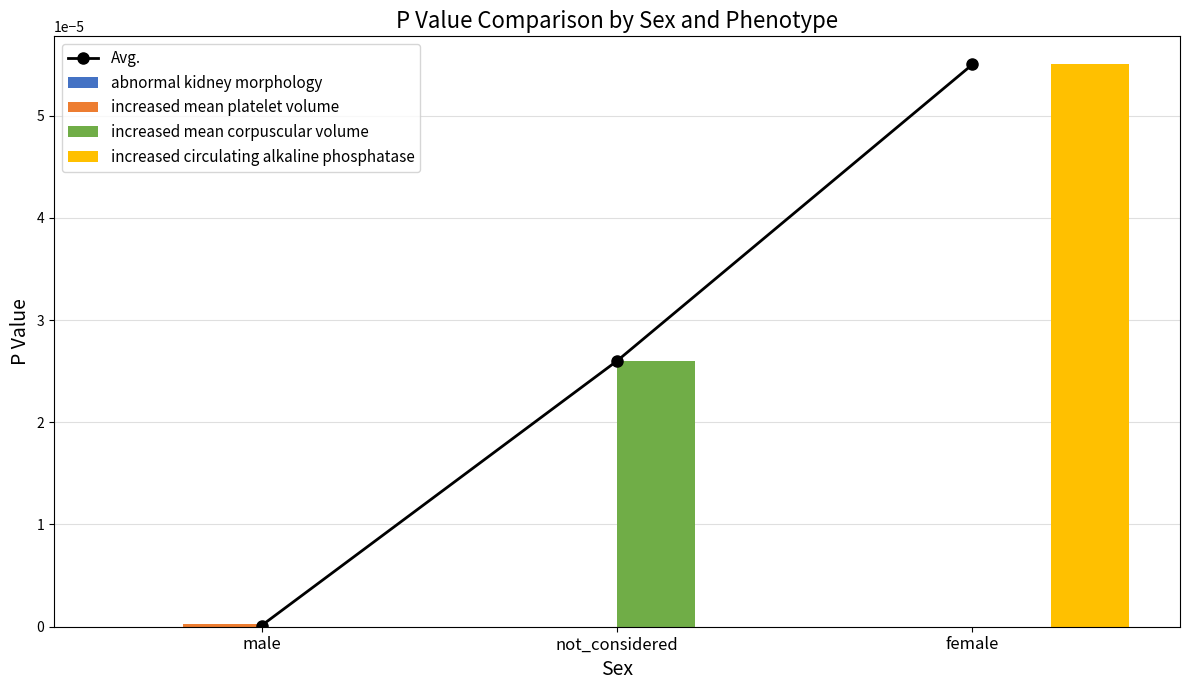

At not_considered, list the series in order from largest to smallest.

Avg., increased mean corpuscular volume, abnormal kidney morphology, increased mean platelet volume, increased circulating alkaline phosphatase